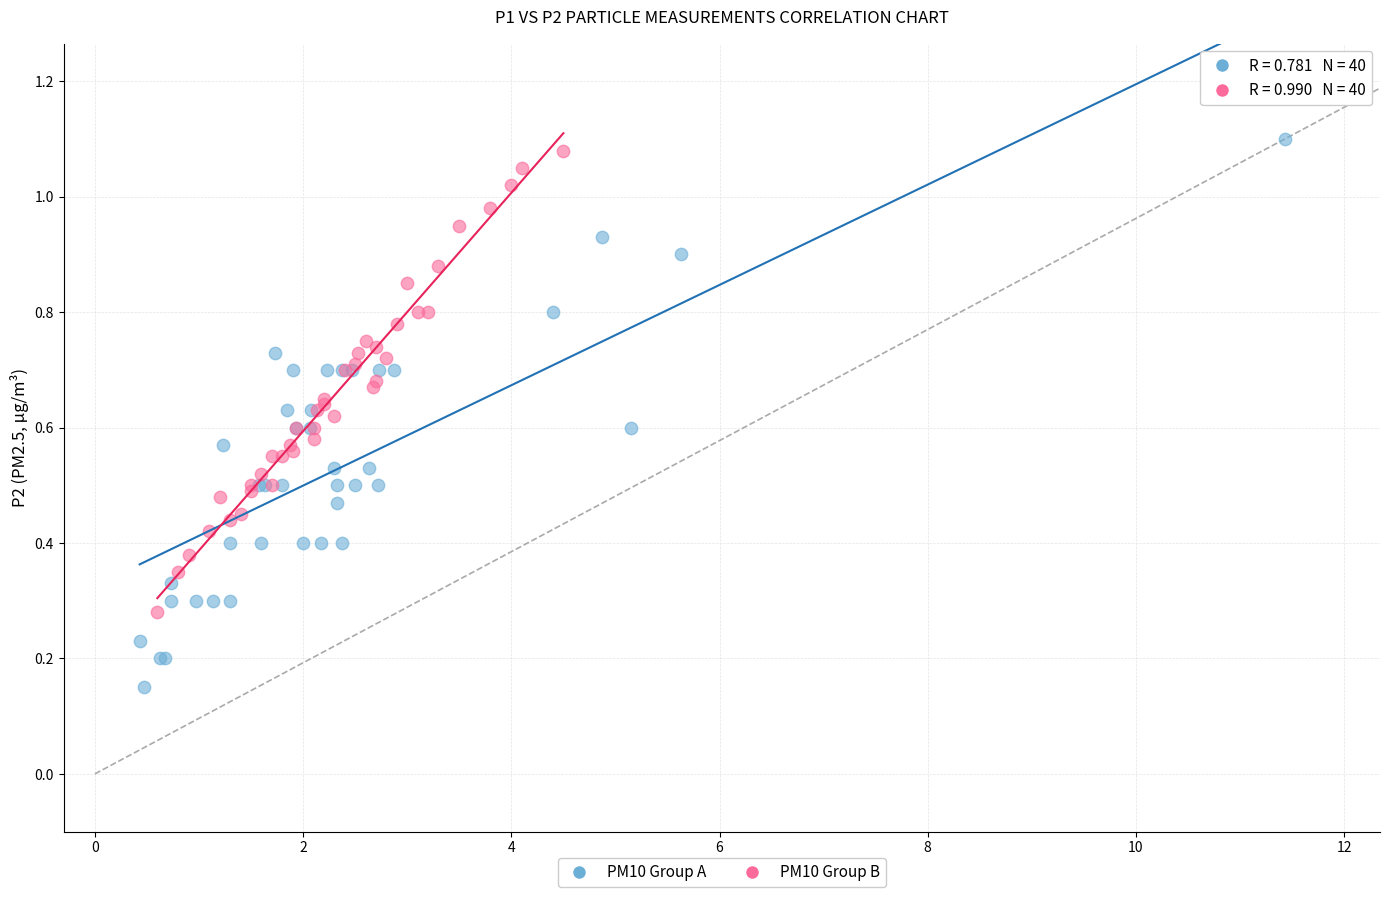

Which series contains the lowest Y value?

PM10 Group A